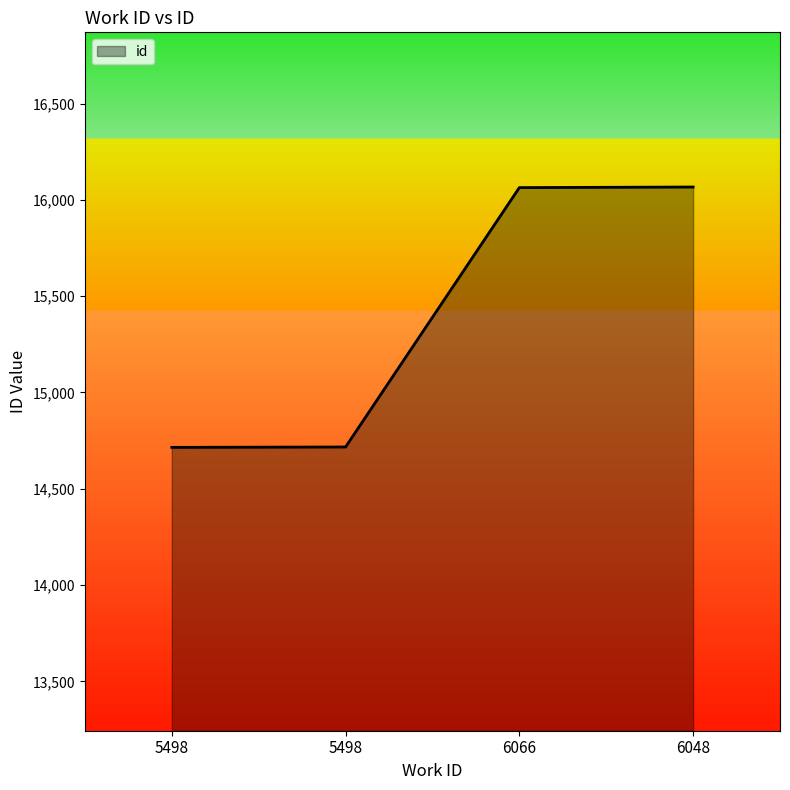

Rank the categories by value from lowest to highest.

5498, 5498, 6066, 6048